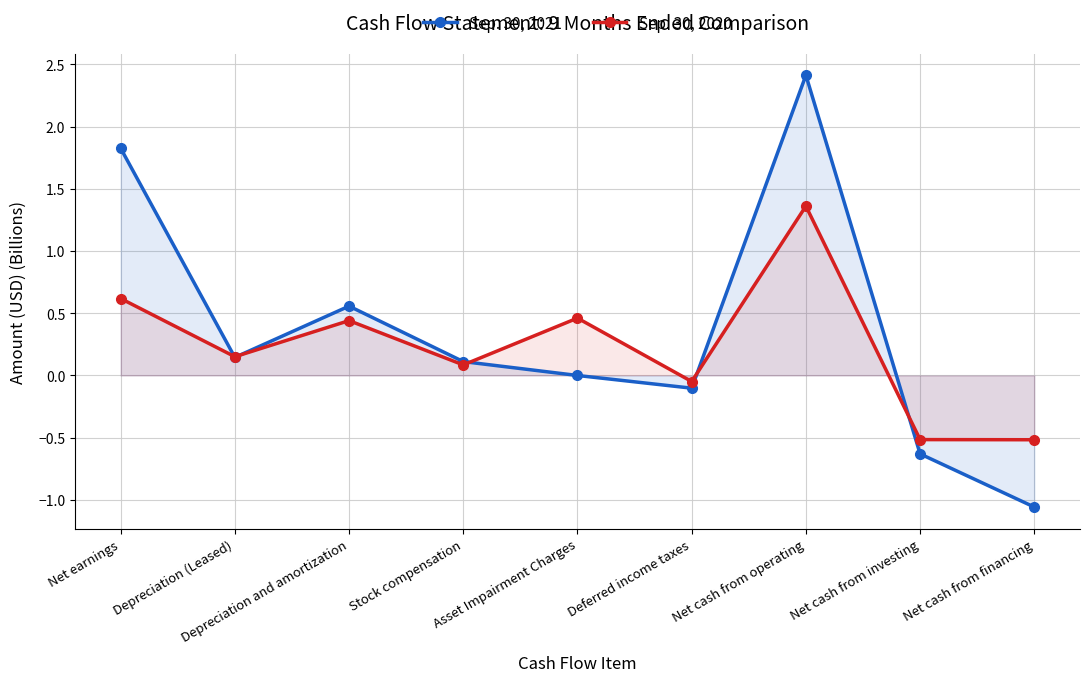

What is the sum of the Sep. 30, 2020 values at Depreciation and amortization and Net cash from operating?

1.8